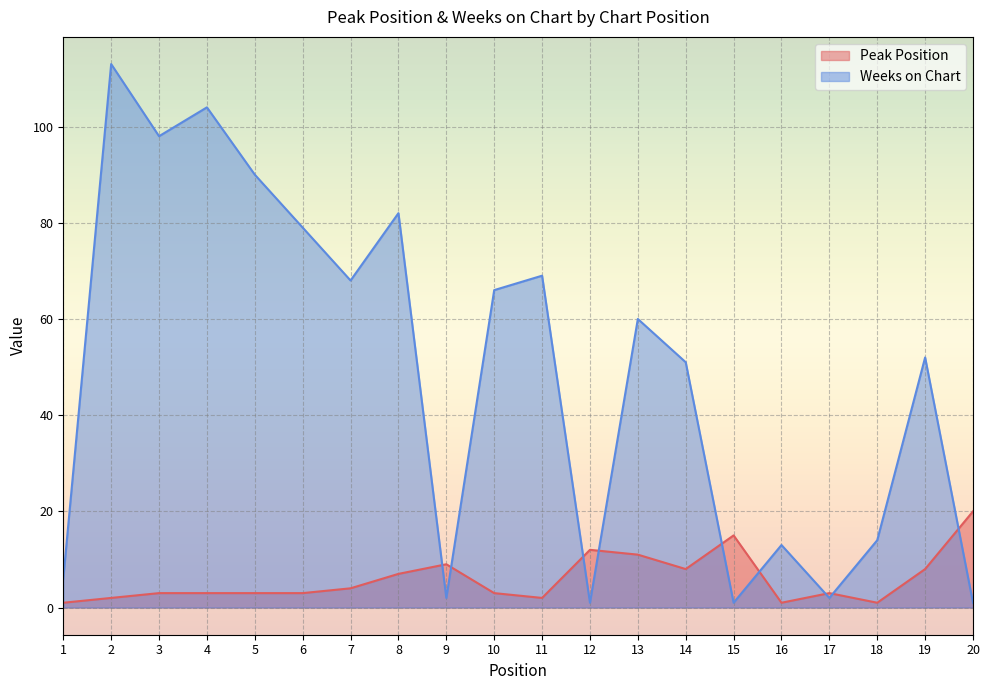

True or false: Peak Position and Weeks on Chart cross at least once.

True